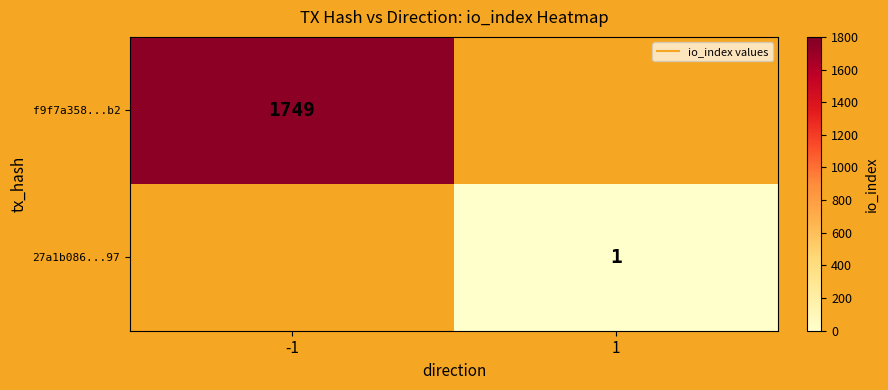

Is it true that 27a1b086...97 equals 1.0 at 1?

True